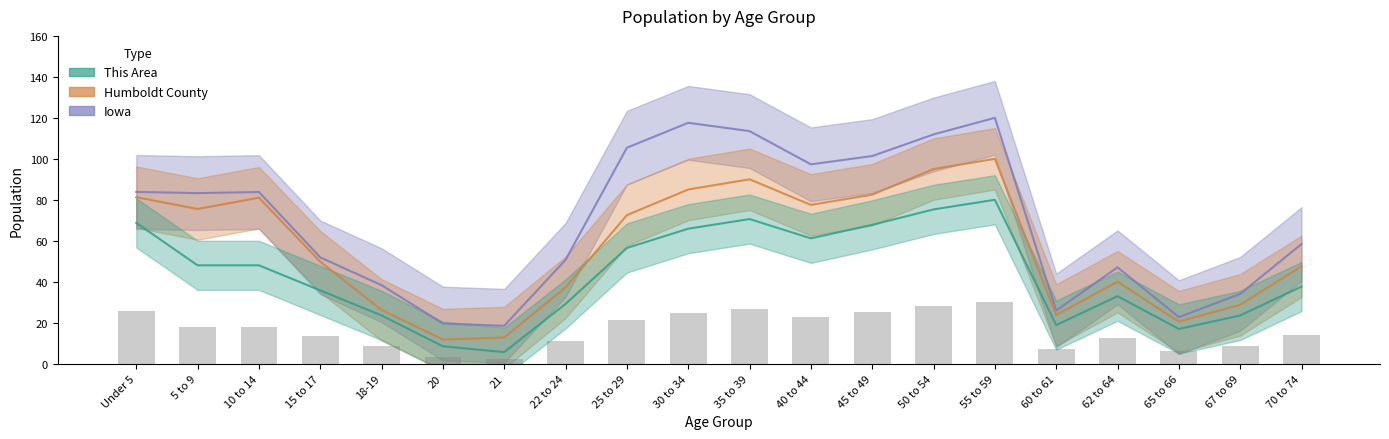

What position from the left is 70 to 74?

20